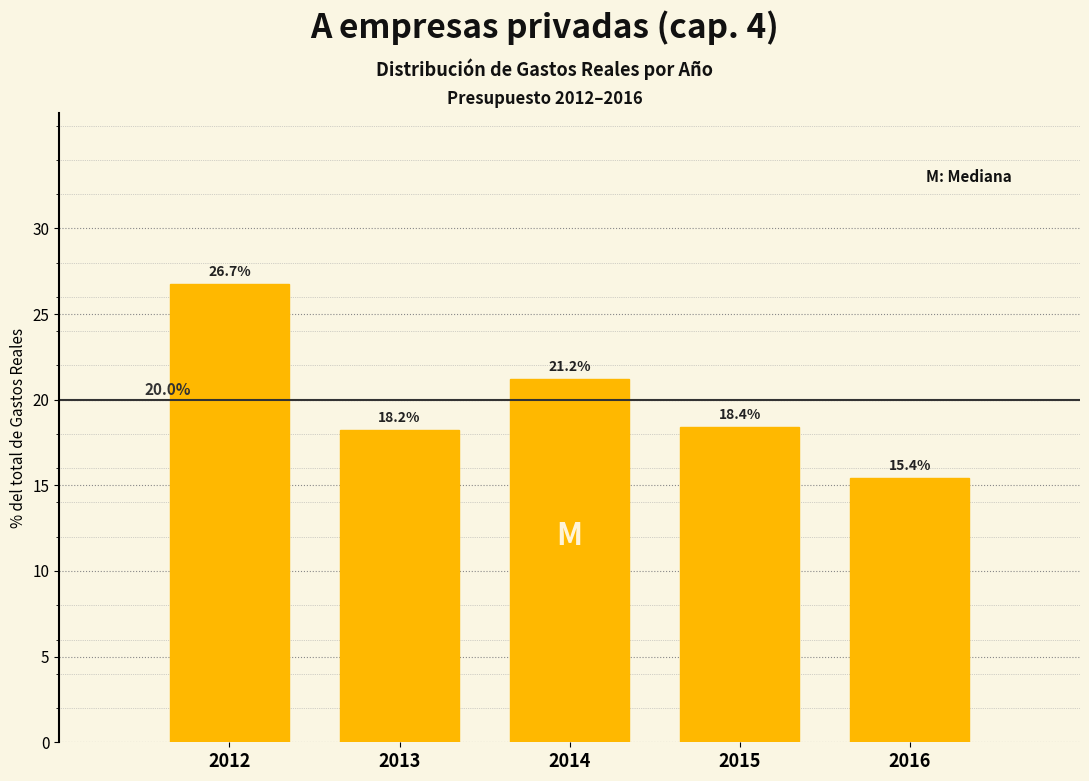

Reading left to right, transcribe all the data shown in this chart.

26.7	18.2	21.2	18.4	15.4